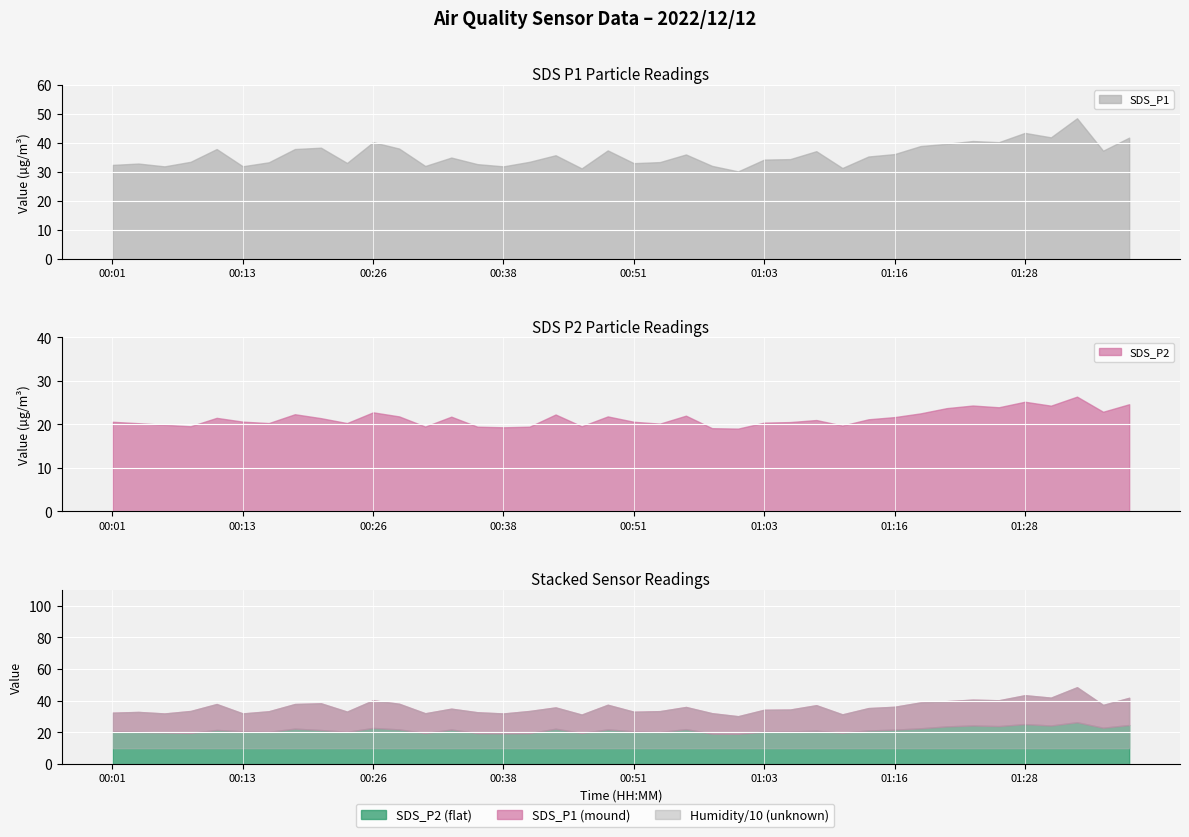

True or false: SDS_P1 and SDS_P2 intersect in this chart.

False